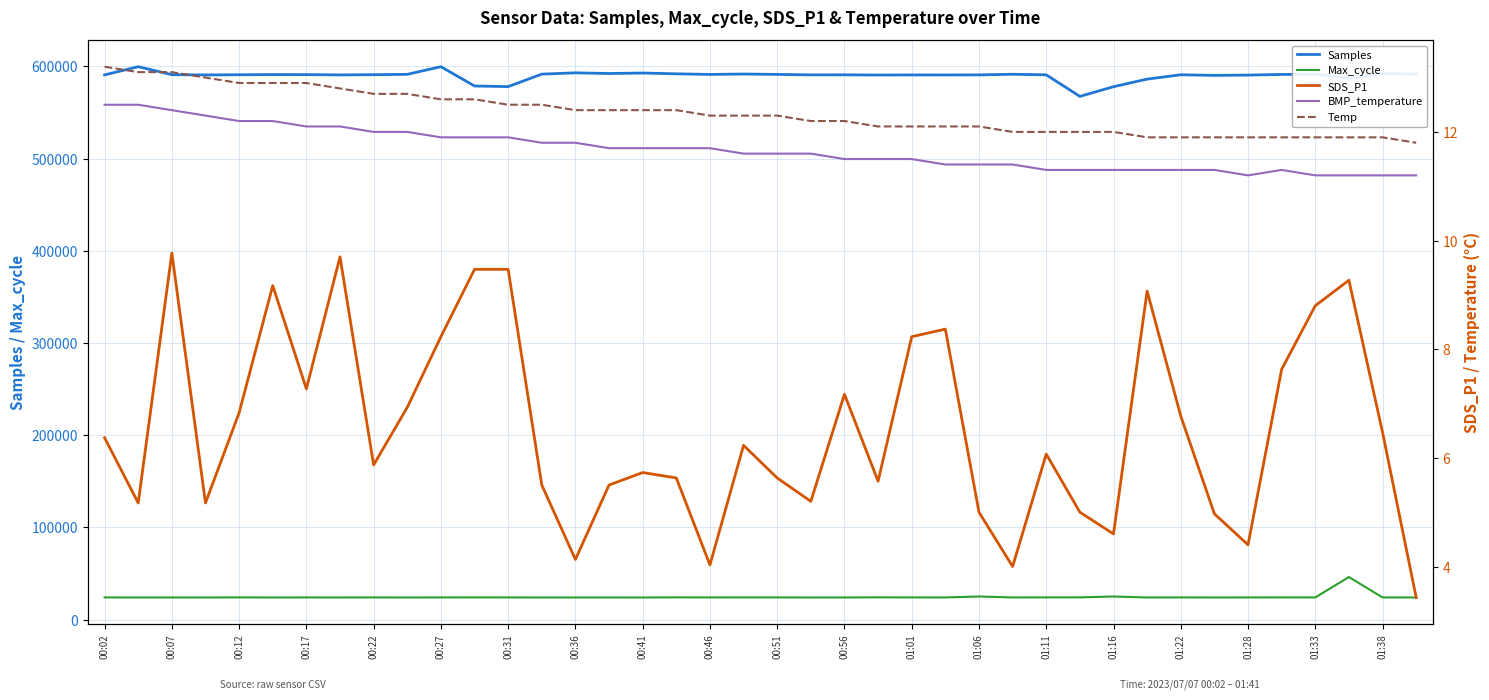

True or false: SDS_P1 and Temp cross at least once.

False